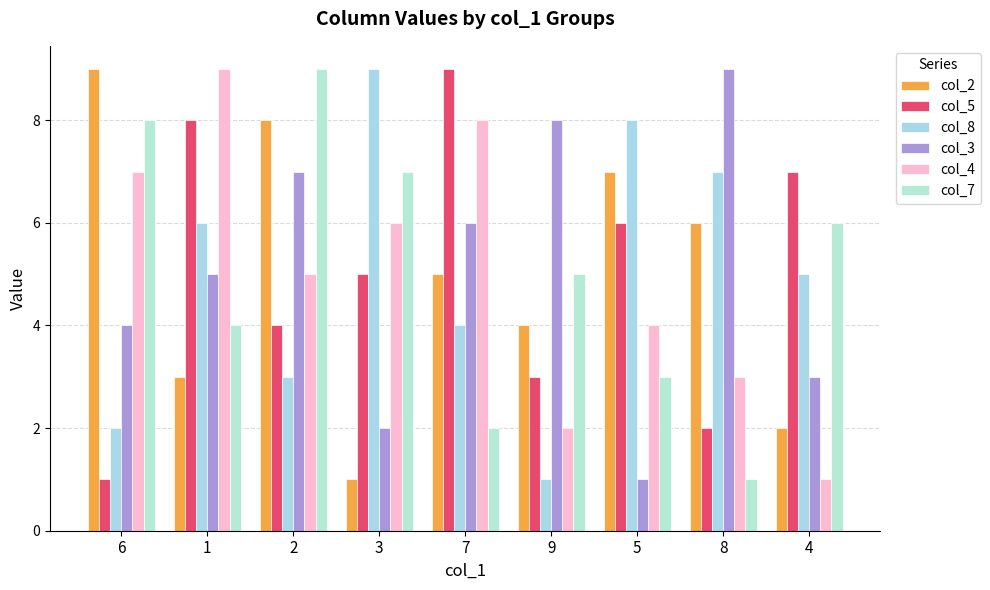

True or false: col_3 has a value of 6 at 7.

True